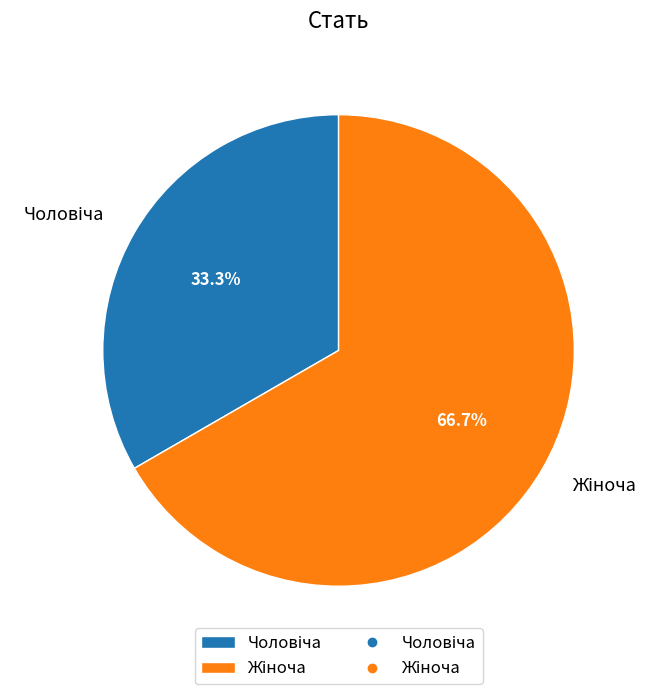

Is there a majority slice in this chart?

Yes